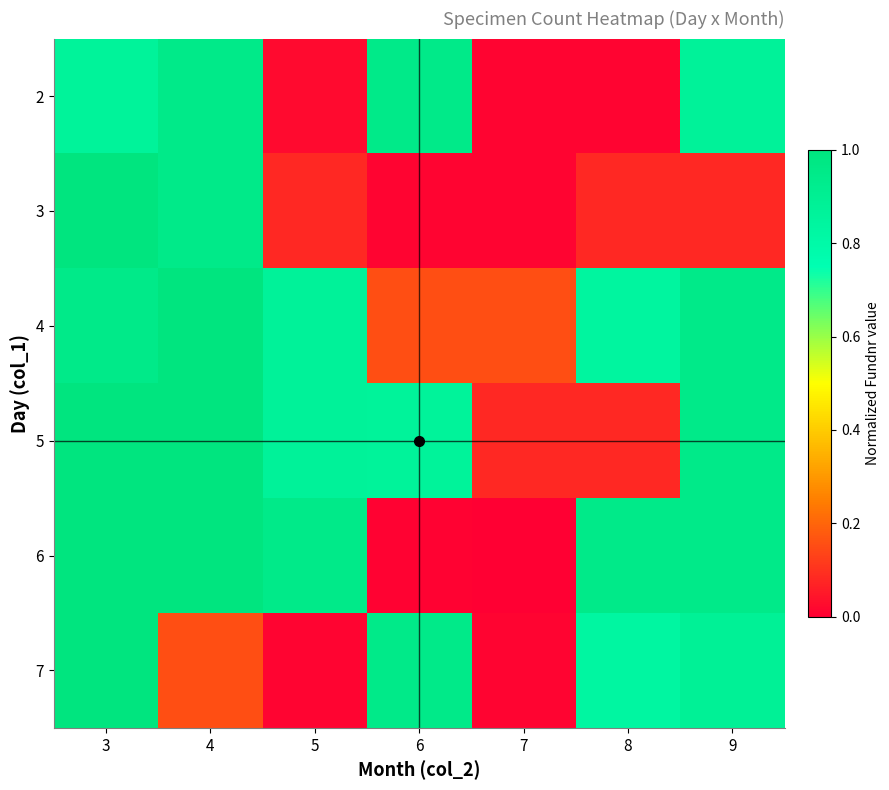

Reading left to right, extract all data points from this chart.

2: 3=0.9	4=0.9	5=0.0	6=0.9	7=0.0	8=0.0	9=0.9
3: 3=1.0	4=0.9	5=0.1	6=0.0	7=0.0	8=0.1	9=0.1
4: 3=0.9	4=1.0	5=0.9	6=0.2	7=0.2	8=0.8	9=0.9
5: 3=1.0	4=1.0	5=0.9	6=0.9	7=0.1	8=0.1	9=0.9
6: 3=1.0	4=1.0	5=0.9	6=0.0	7=0.0	8=0.9	9=0.9
7: 3=1.0	4=0.2	5=0.0	6=0.9	7=0.0	8=0.8	9=0.9